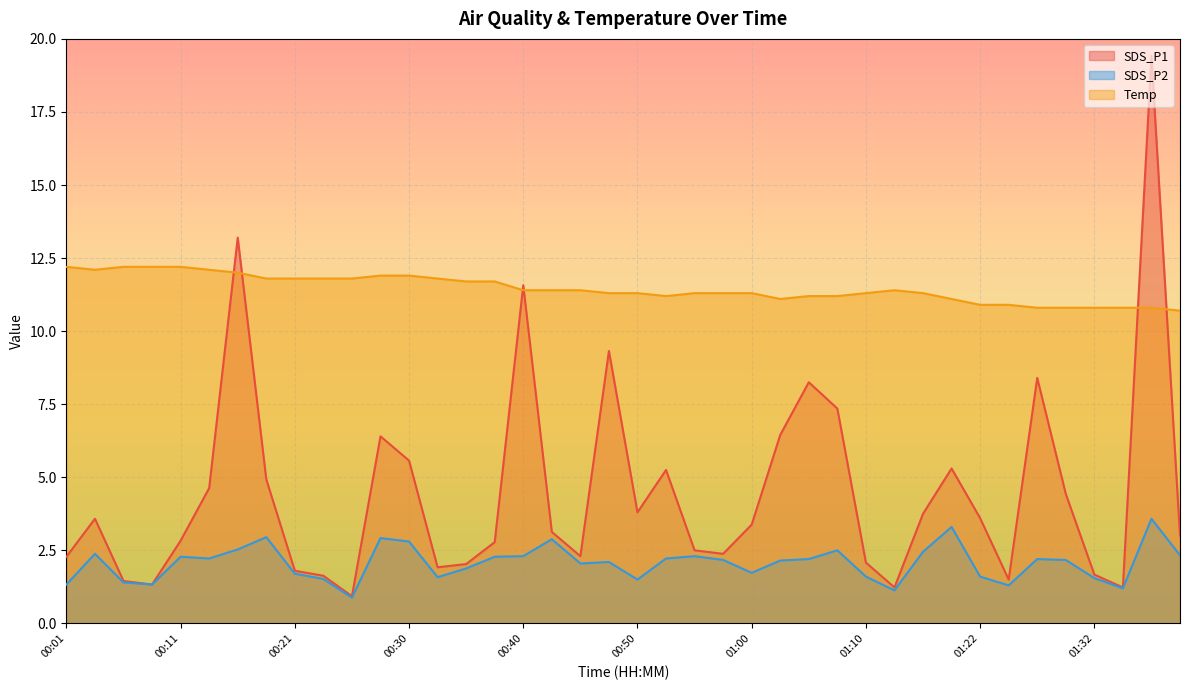

What is the label of the 15th point from the left?

00:35